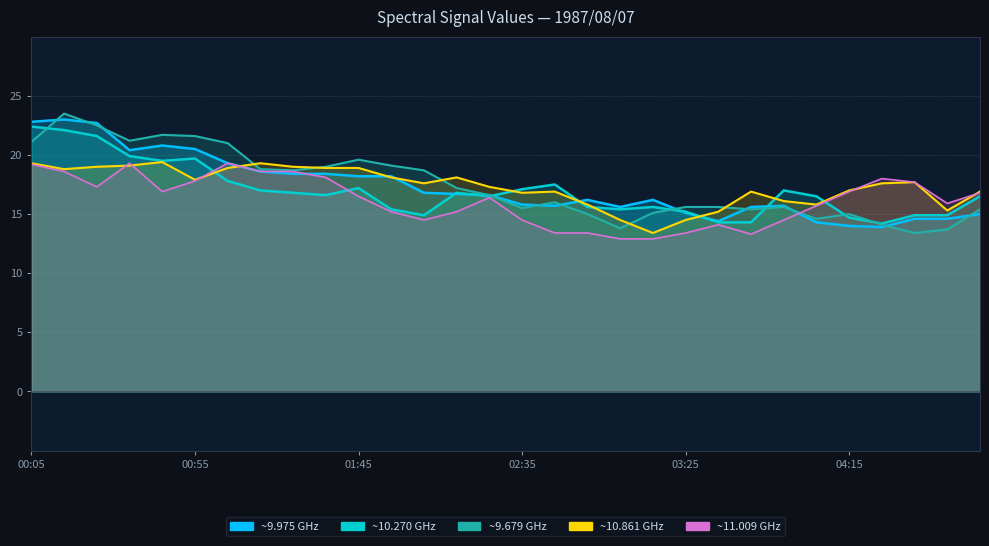

What is the greatest value displayed?

23.5